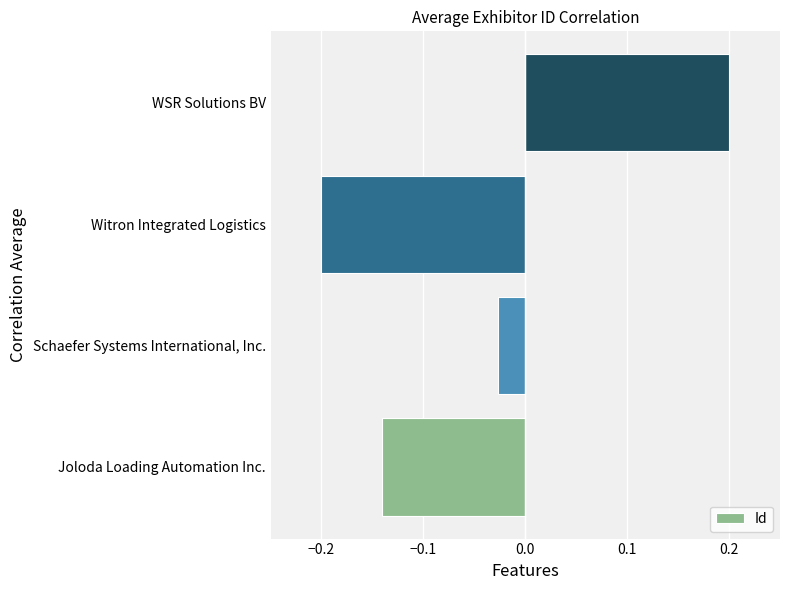

True or false: the data shows -0.2 at Witron Integrated Logistics.

True